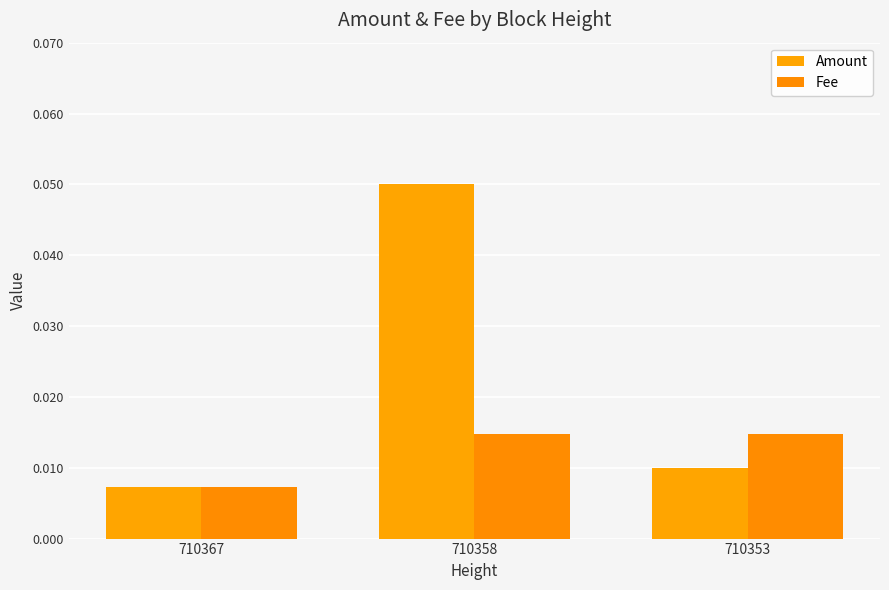

What are all the series names shown in the legend?

Amount, Fee